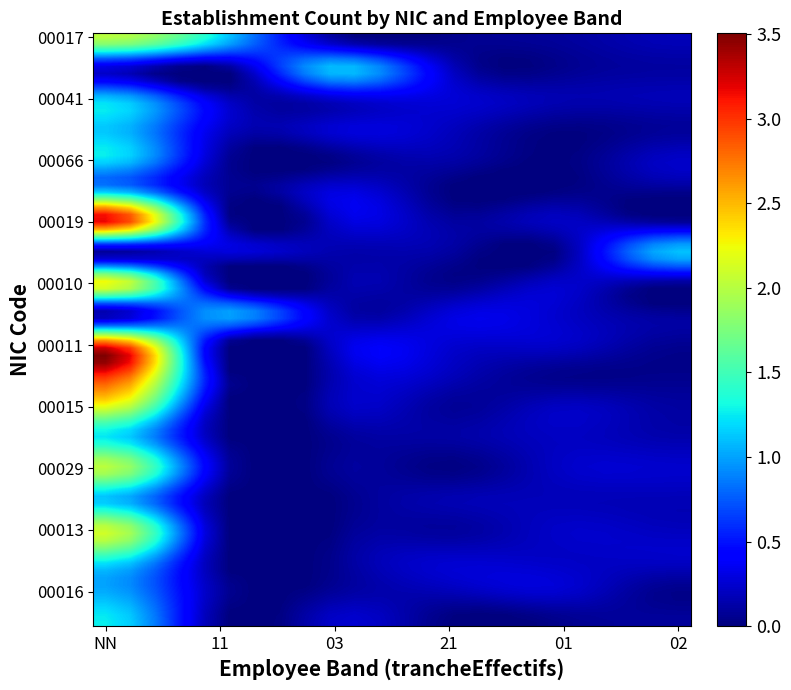

At which category does the chart reach its peak across all series?

NN